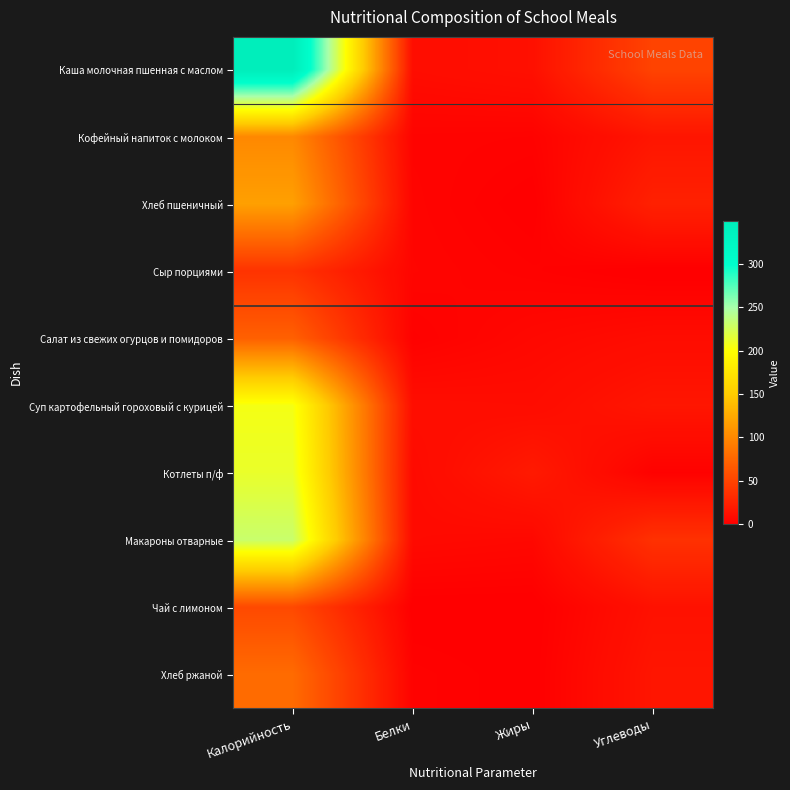

Reading right to left, list all the values displayed in this chart.

Каша молочная пшенная с маслом: Углеводы=49.6	Жиры=12.4	Белки=9.7	Калорийность=349.1
Кофейный напиток с молоком: Углеводы=15.9	Жиры=2.7	Белки=3.2	Калорийность=100.6
Хлеб пшеничный: Углеводы=24.5	Жиры=0.4	Белки=3.8	Калорийность=117.5
Сыр порциями: Углеводы=0.0	Жиры=2.2	Белки=4.2	Калорийность=37.5
Салат из свежих огурцов и помидоров: Углеводы=9.2	Жиры=6.2	Белки=1.7	Калорийность=70.7
Суп картофельный гороховый с курицей: Углеводы=16.5	Жиры=9.5	Белки=10.3	Калорийность=205.2
Котлеты п/ф: Углеводы=1.9	Жиры=19.2	Белки=7.9	Калорийность=212.0
Макароны отварные: Углеводы=36.3	Жиры=6.2	Белки=7.6	Калорийность=231.2
Чай с лимоном: Углеводы=13.2	Жиры=0.0	Белки=0.1	Калорийность=53.9
Хлеб ржаной: Углеводы=16.0	Жиры=0.5	Белки=2.4	Калорийность=78.8